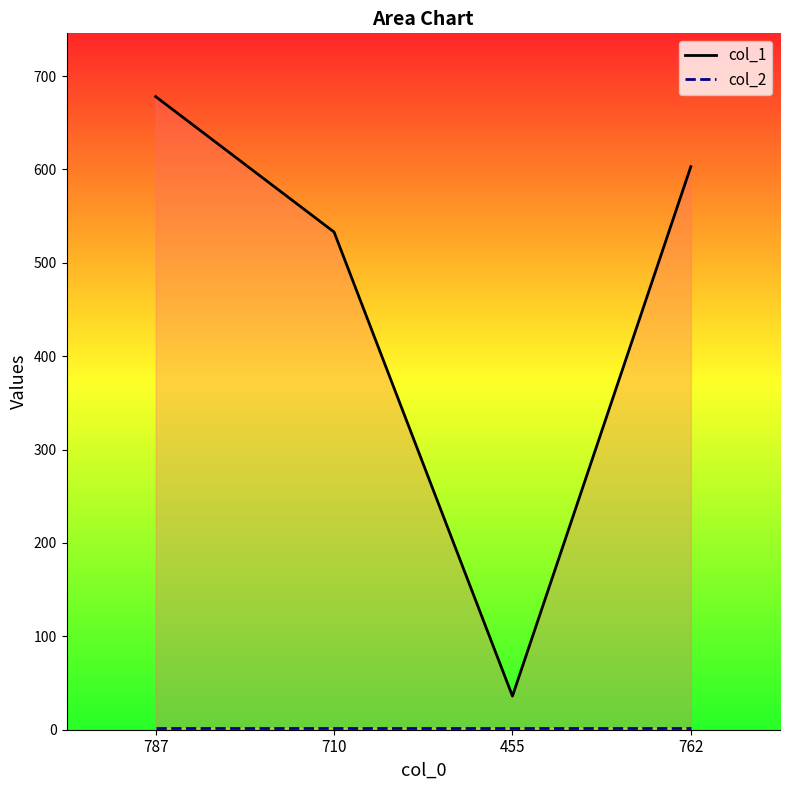

How many values in the col_1 series are below 603?

2